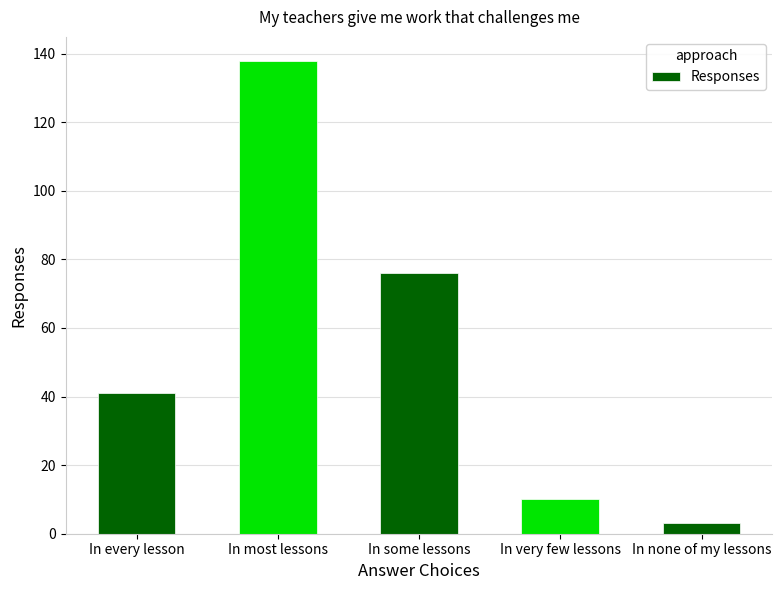

Reading right to left, extract all data points from this chart.

3	10	76	138	41